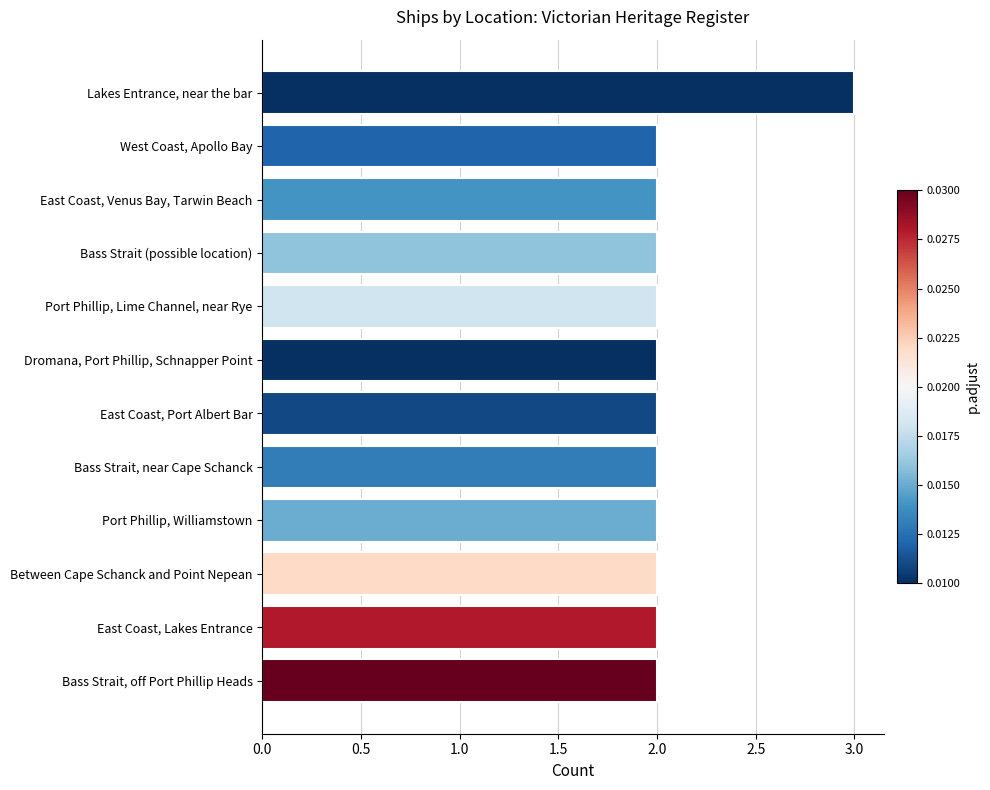

What is the average value?

2